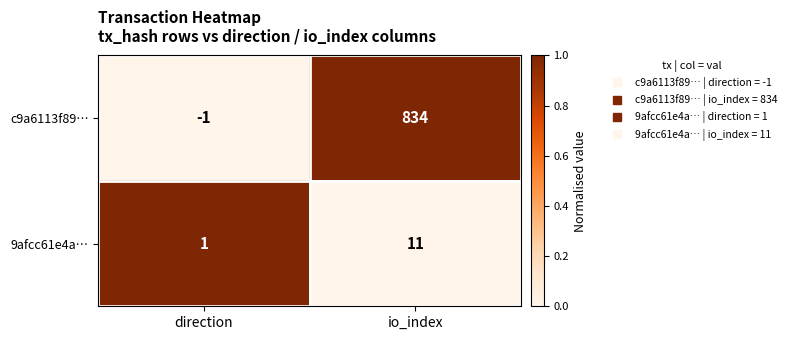

Between direction and io_index, which series saw the biggest shift?

c9a6113f89…